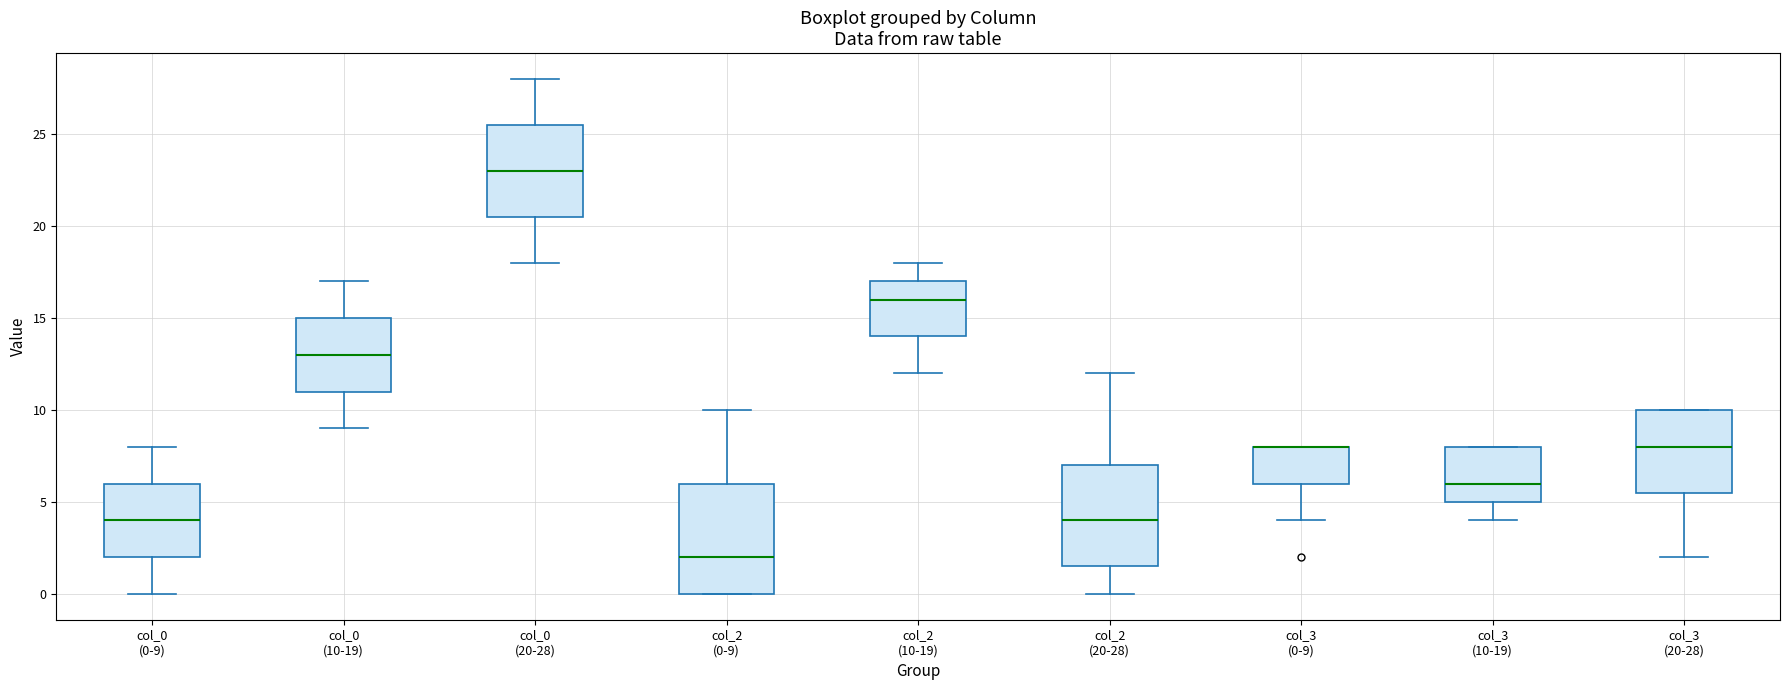

Which box is the tallest, from its lower edge to its upper edge?

col_2 (0-9)